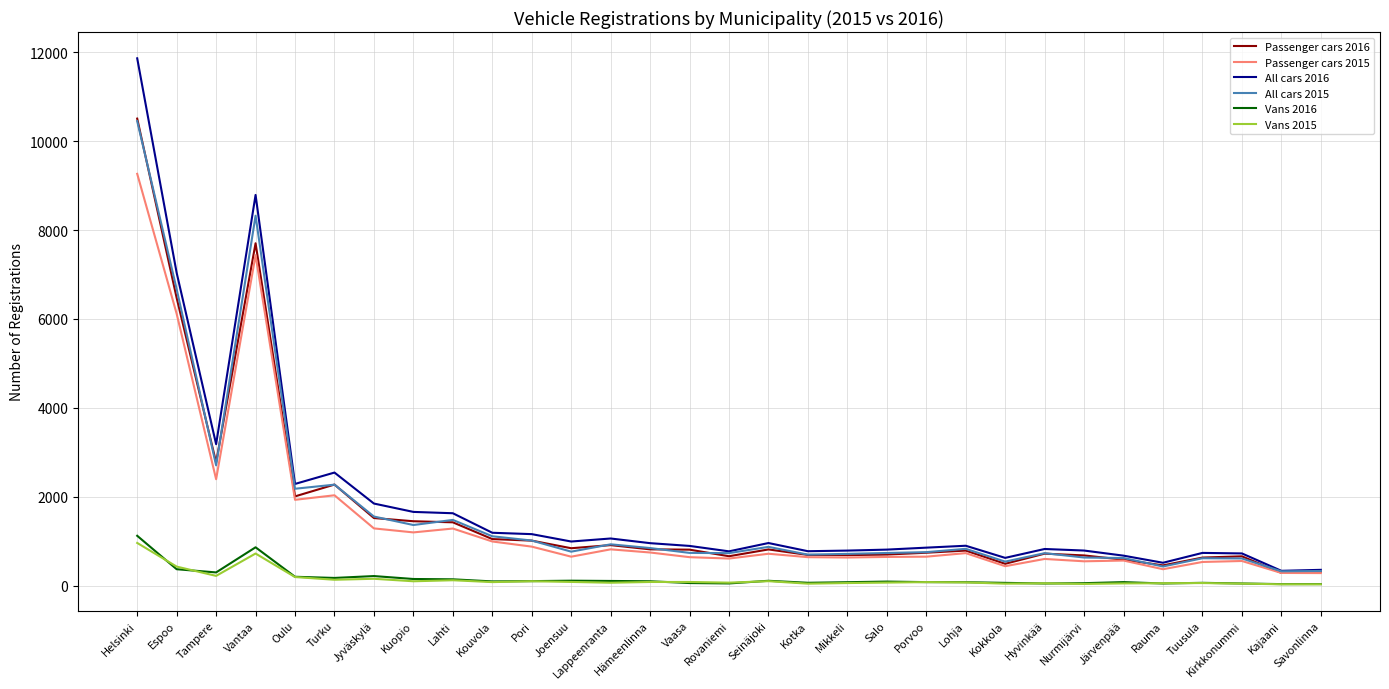

Where does the Vans 2015 series first go above 82?

Helsinki